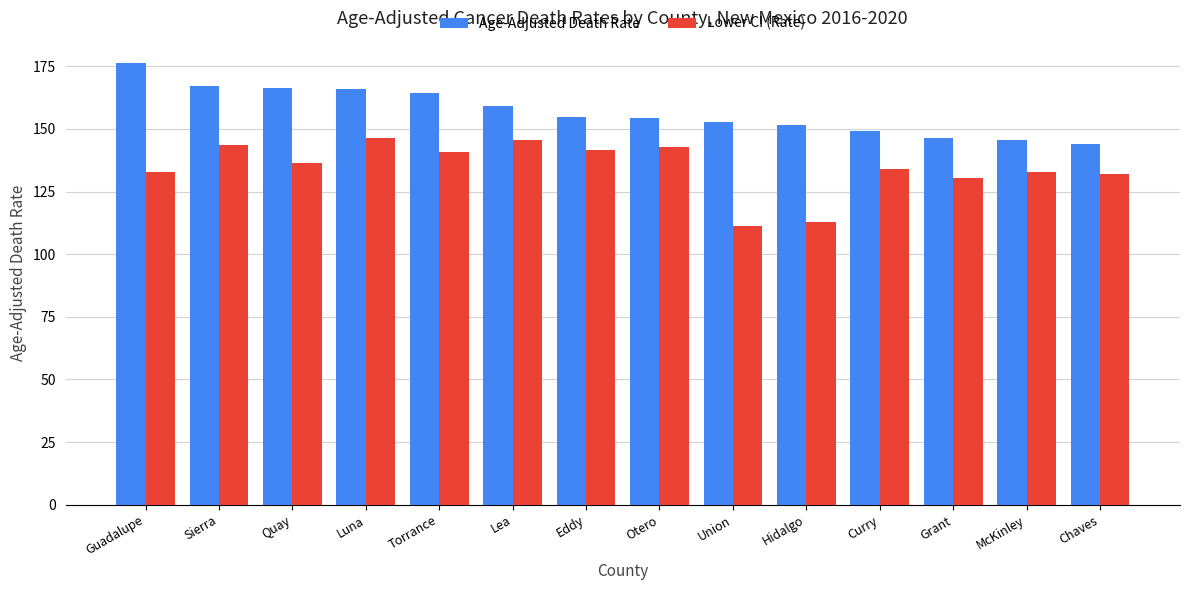

Which series changed the most between Sierra and Grant?

Age-Adjusted Death Rate